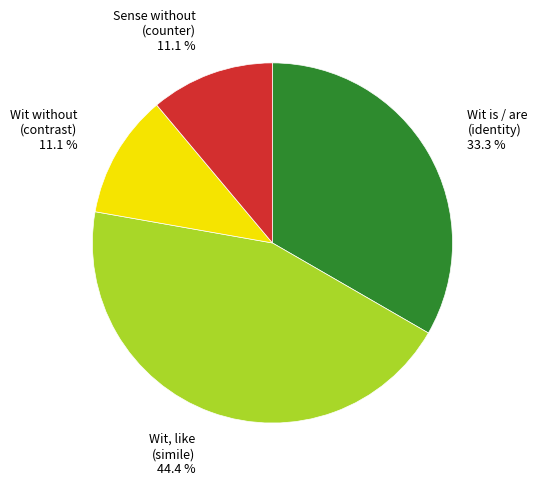

Does any single category account for the majority?

No